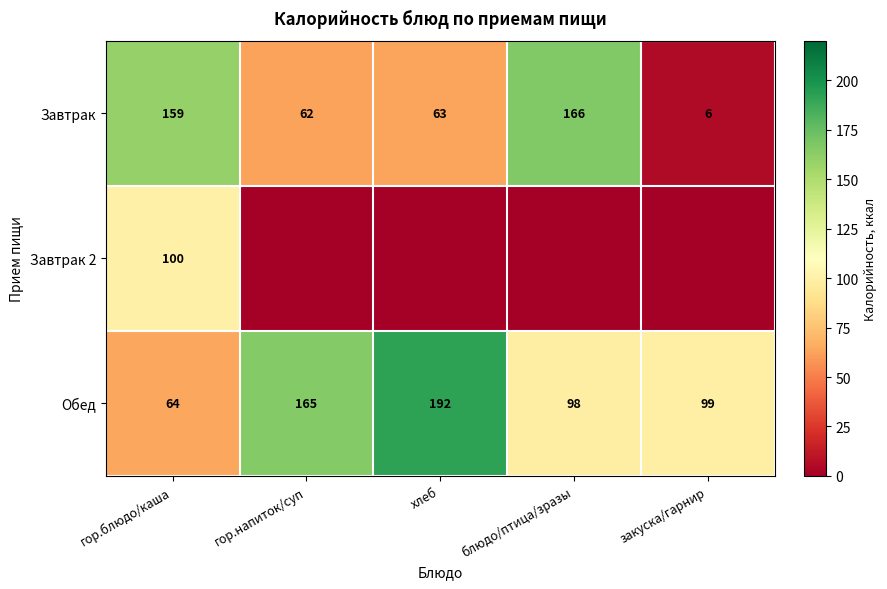

Which has a higher value, блюдо/птица/зразы or хлеб?

блюдо/птица/зразы